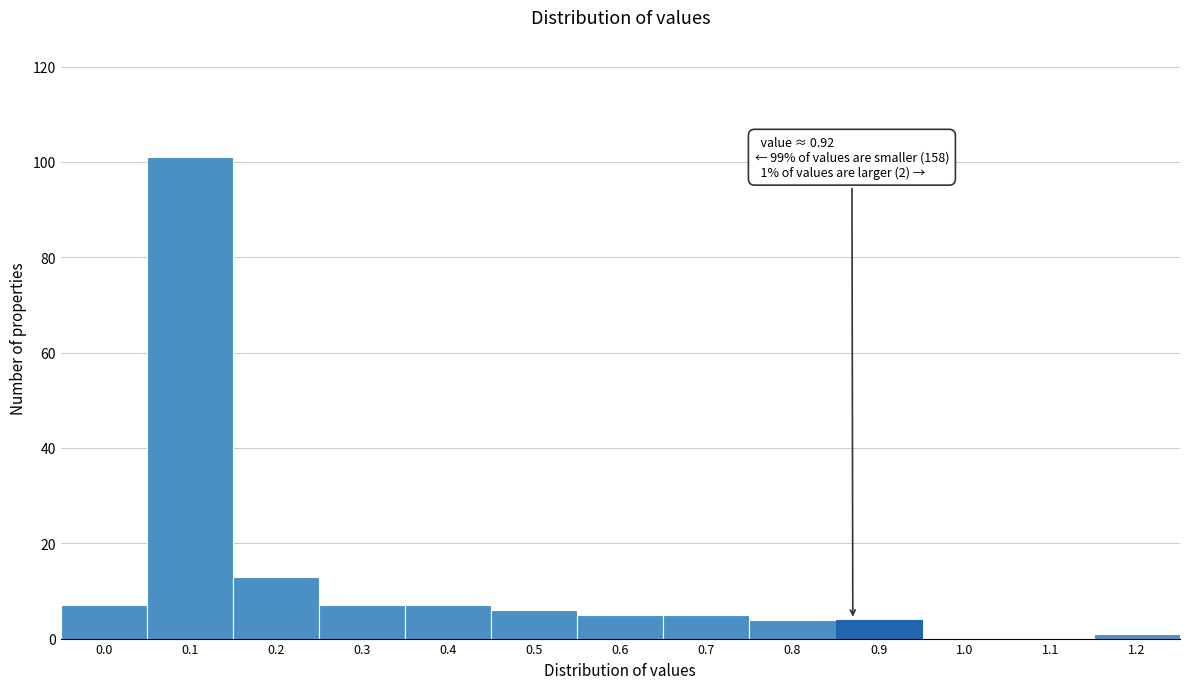

Reading right to left, transcribe all the data shown in this chart.

1.2=1	1.1=0	1.0=0	0.9=4	0.8=4	0.7=5	0.6=5	0.5=6	0.4=7	0.3=7	0.2=13	0.1=101	0.0=7